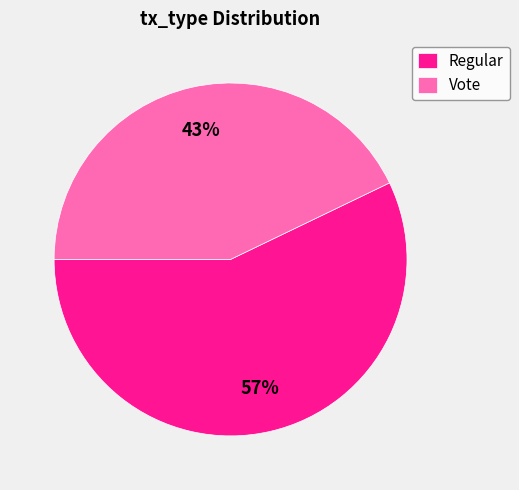

The Regular slice represents 71% of the pie. True or false?

False